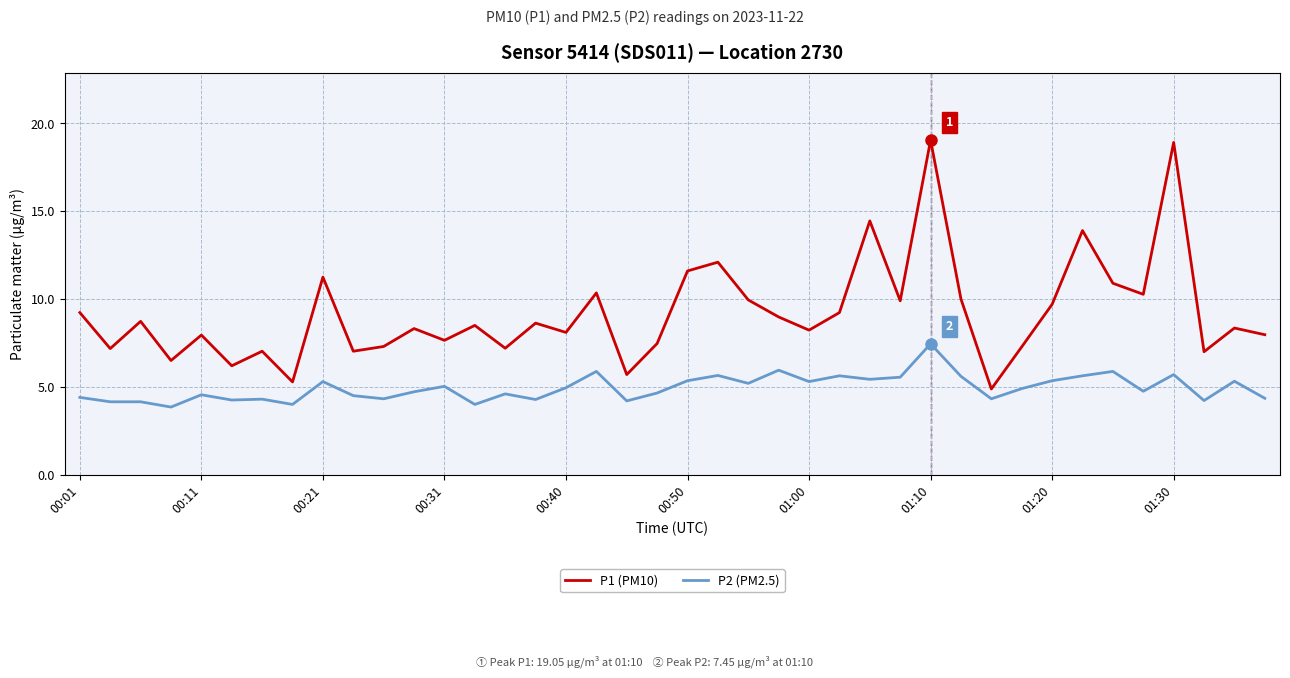

What is the average value of the P2 (PM2.5) series?

4.9